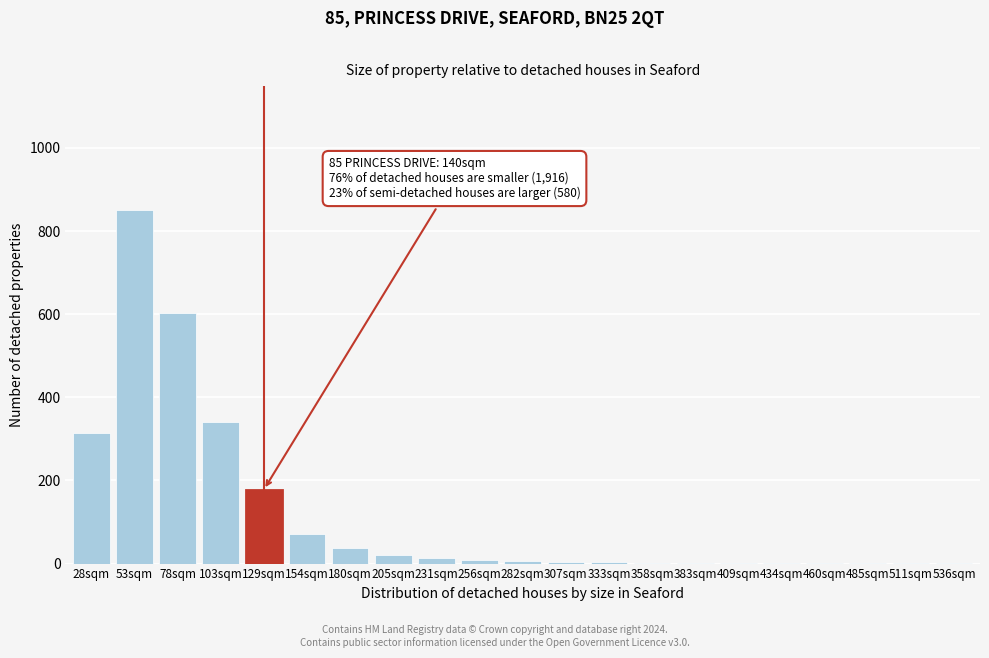

True or false: the data shows 4 at 307sqm.

True